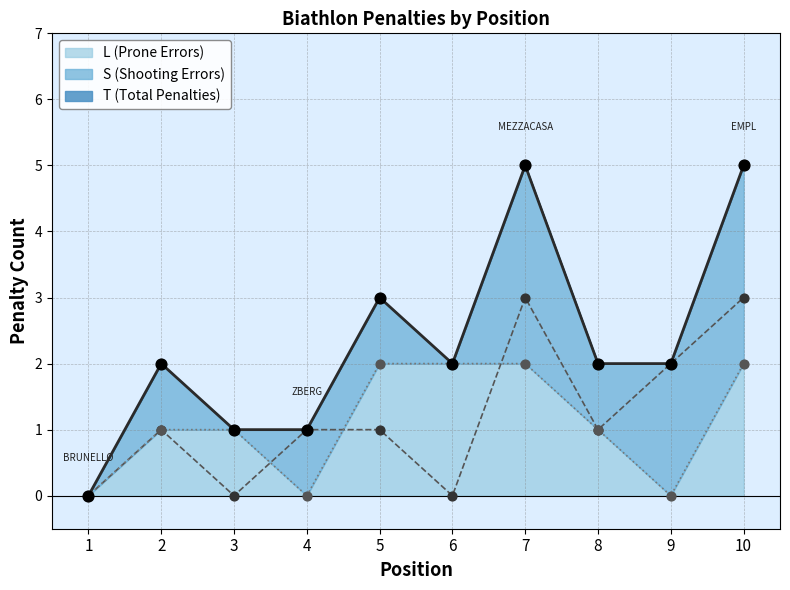

What are all the series names shown in the legend?

T (Total Penalties), S (Shooting Errors), L (Prone Errors)